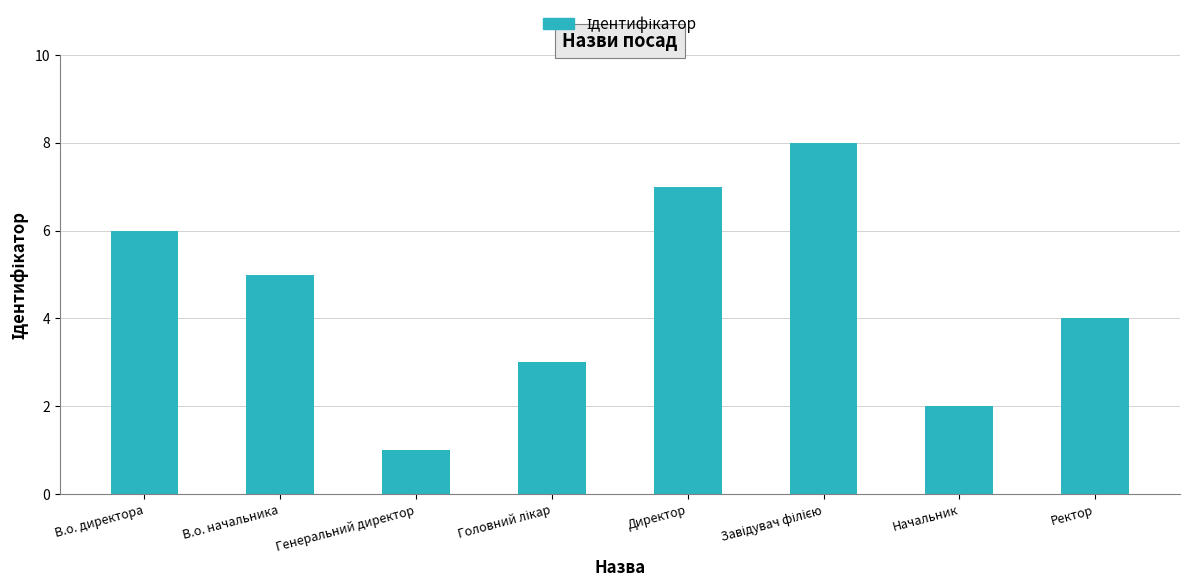

Is it true that the value at Генеральний директор is 0?

False